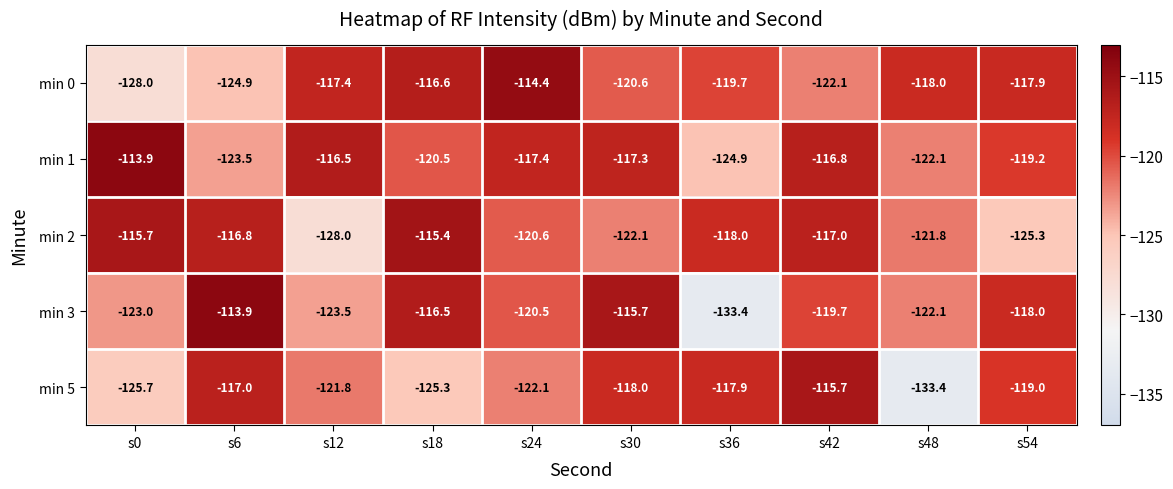

What is the approximate value of min 2 at s18?

-115.4